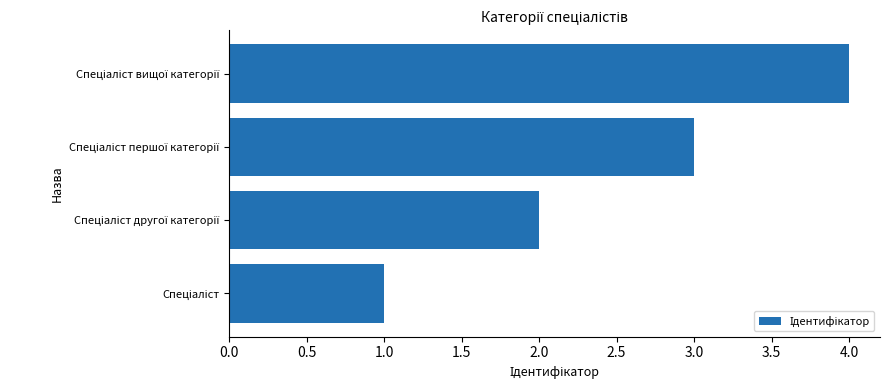

What is the sum of all values?

10